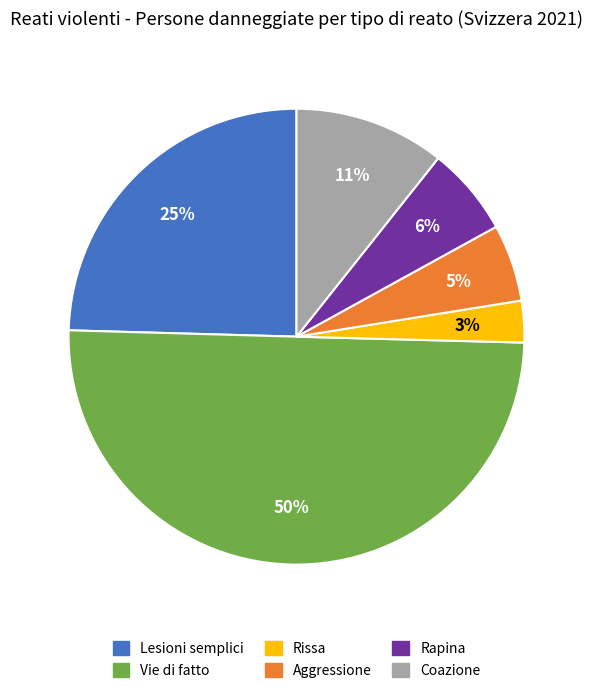

To the nearest percent, what is the difference between the largest and smallest slice percentages?

47%